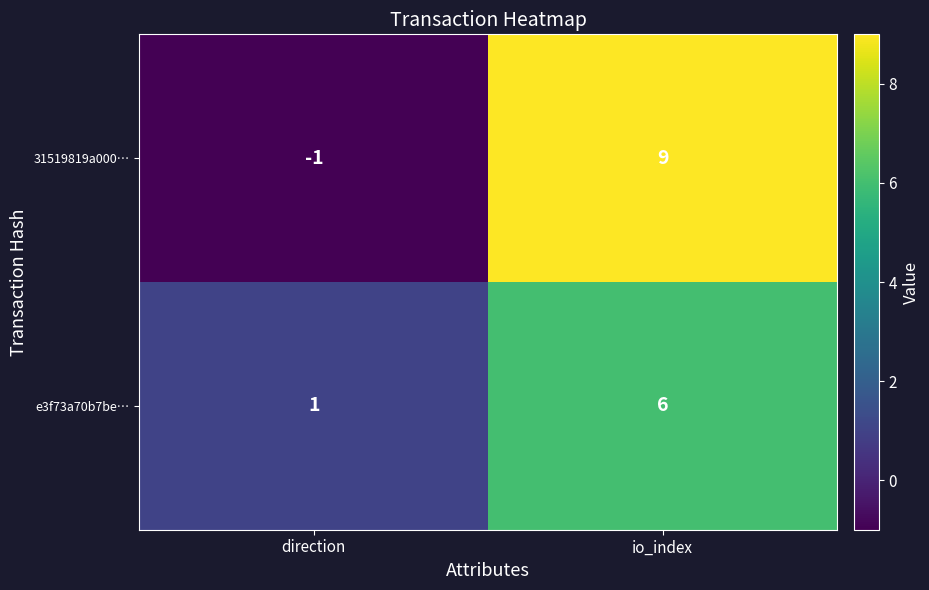

Rank the series by their average value, from lowest to highest.

e3f73a70b7be…, 31519819a000…